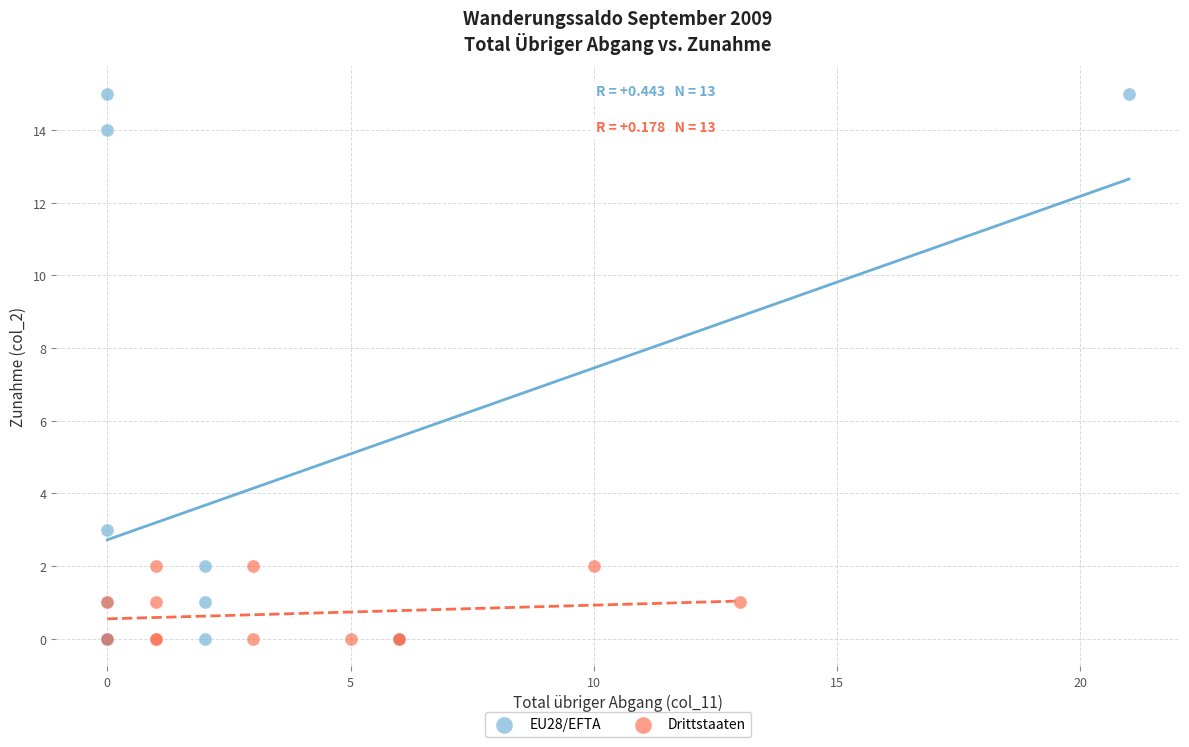

What are all the series names shown in the legend?

EU28/EFTA, Drittstaaten